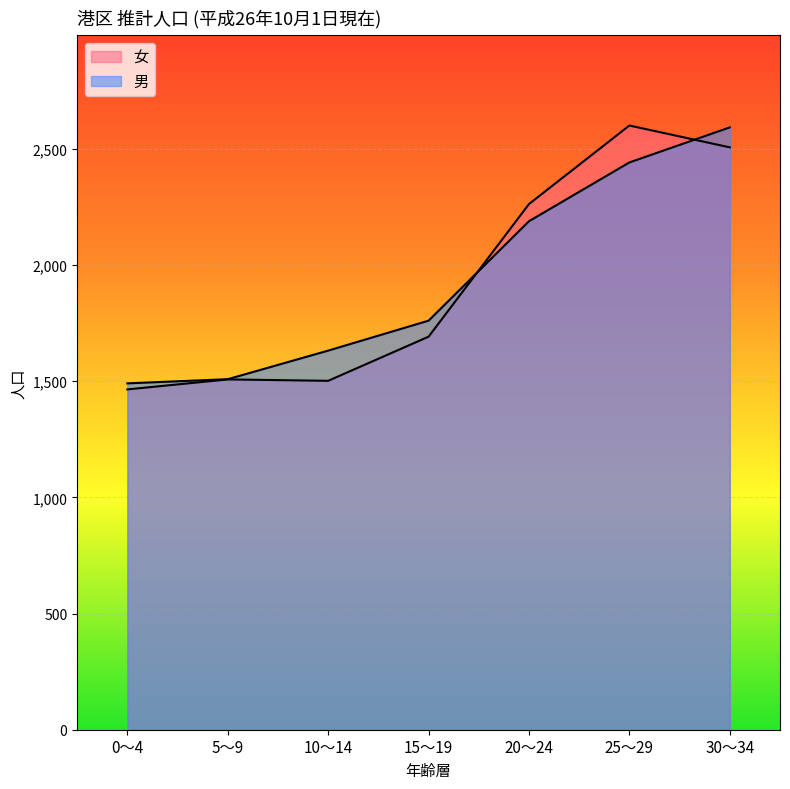

Read the 男 value at 0～4, to the nearest 50.

1500